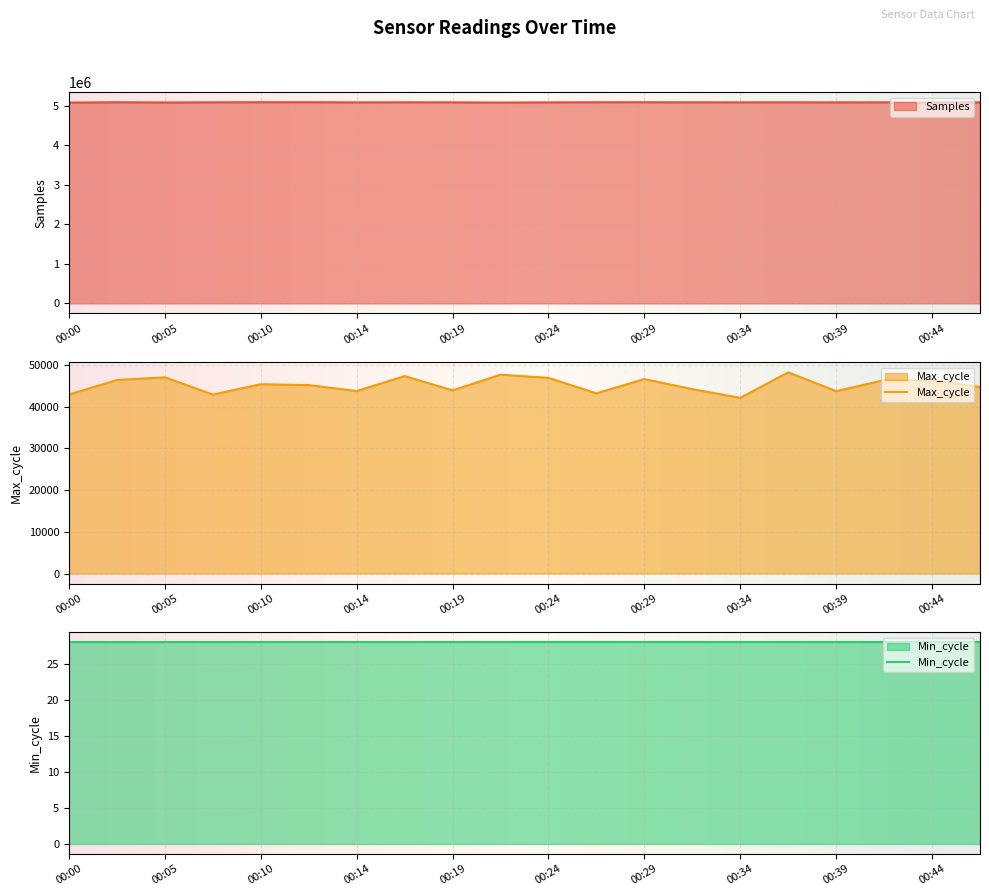

What is the minimum value for Samples?

5079516